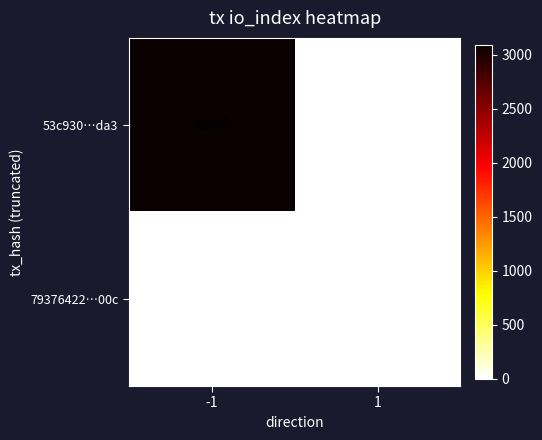

Which series has the largest range (max minus min)?

53c930…da3